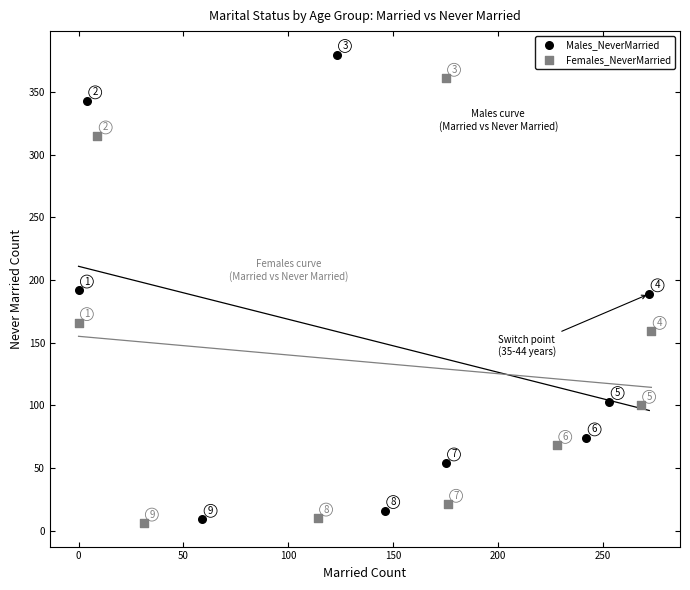

What are all the series names shown in the legend?

Males_NeverMarried, Females_NeverMarried